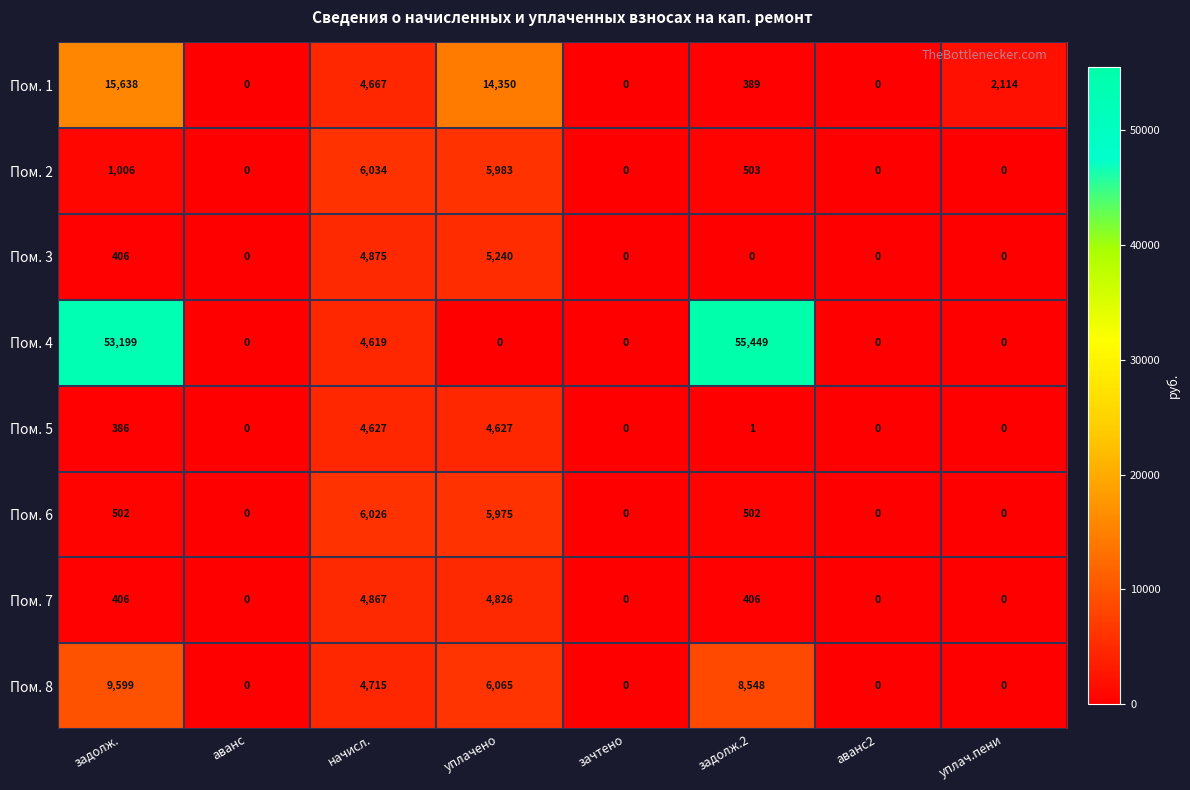

What is the average value of the Пом. 7 series?

1313